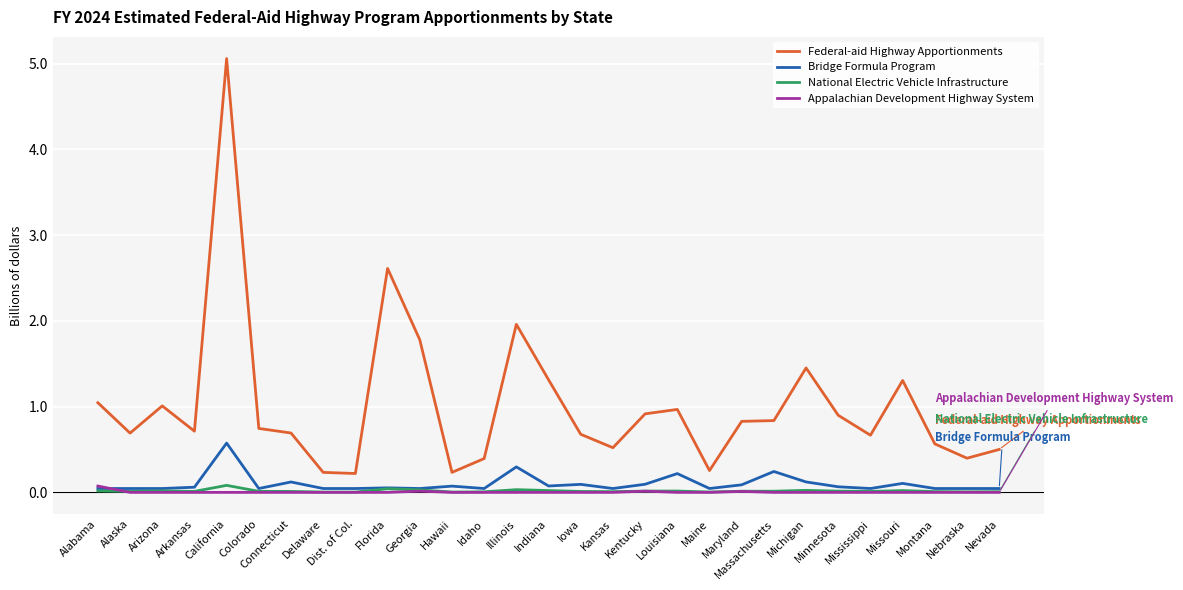

Which series has the largest total across all categories?

Federal-aid Highway Apportionments